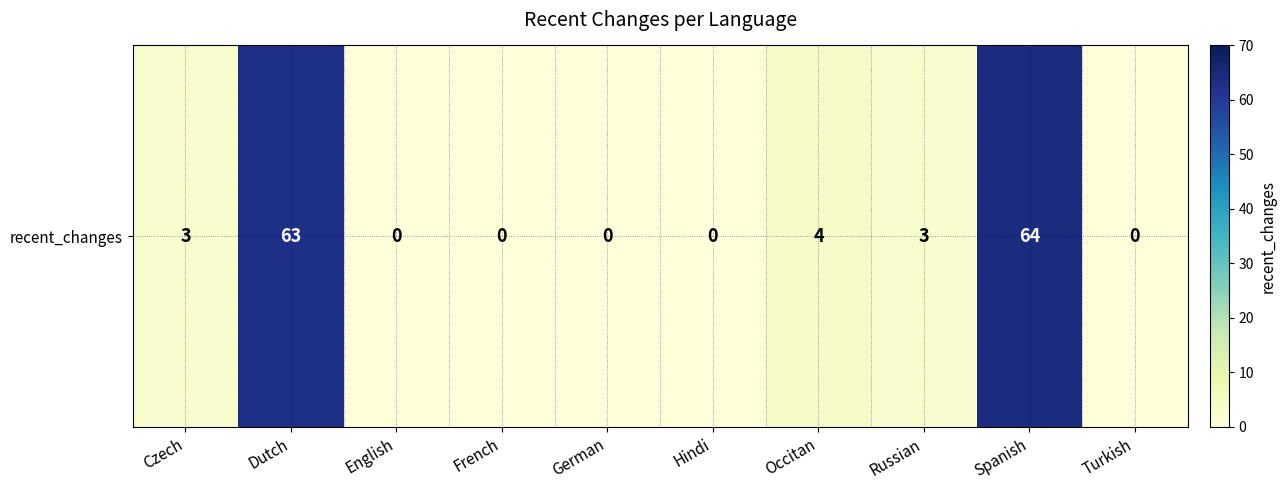

Reading right to left, extract all data points from this chart.

Turkish=0	Spanish=64	Russian=3	Occitan=4	Hindi=0	German=0	French=0	English=0	Dutch=63	Czech=3